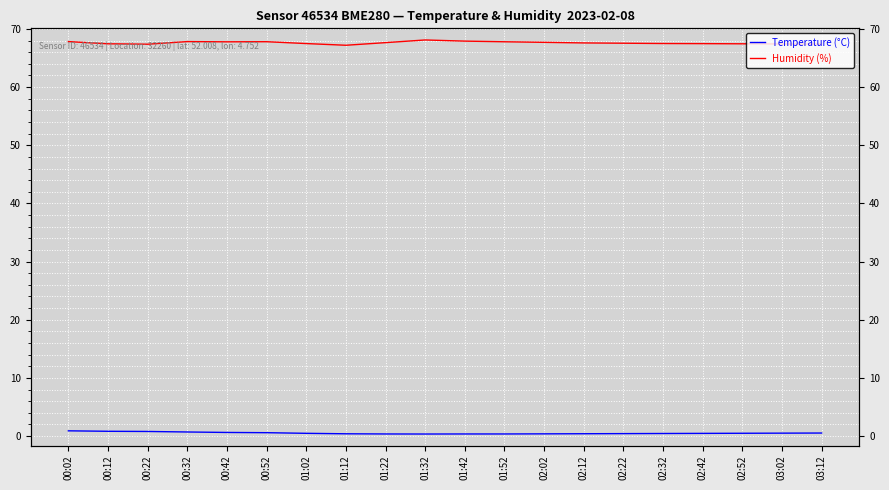

List the series in order of their overall mean, highest first.

Humidity (%), Temperature (°C)